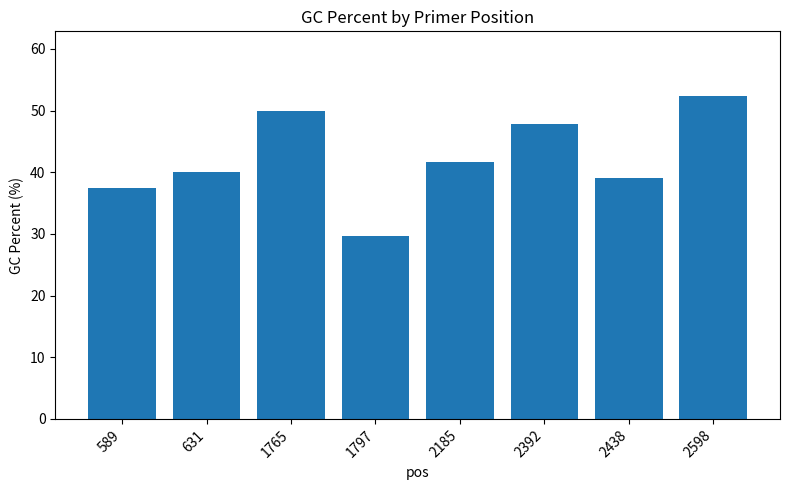

How many bars are there in total?

8